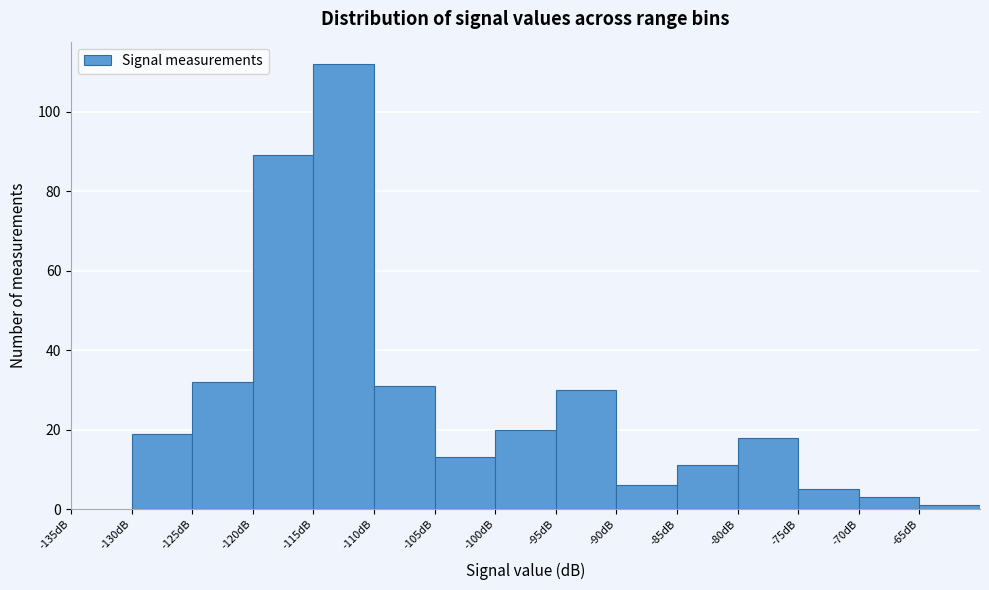

What is the height of the bar covering -70 to -65 on the x-axis? The values are not printed on the chart, so give them approximately, as read against the axis.

4